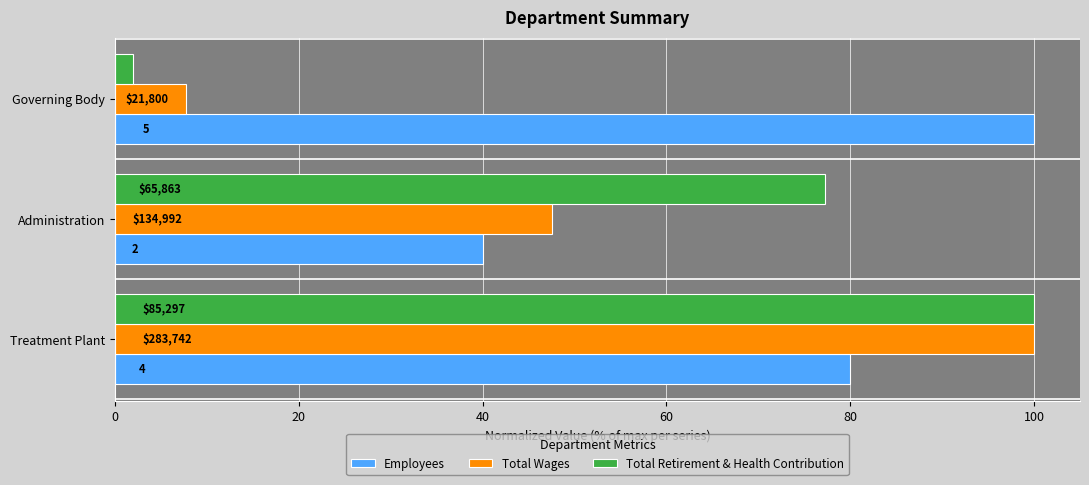

What is the sum of all Total Retirement & Health Contribution values?

179.2